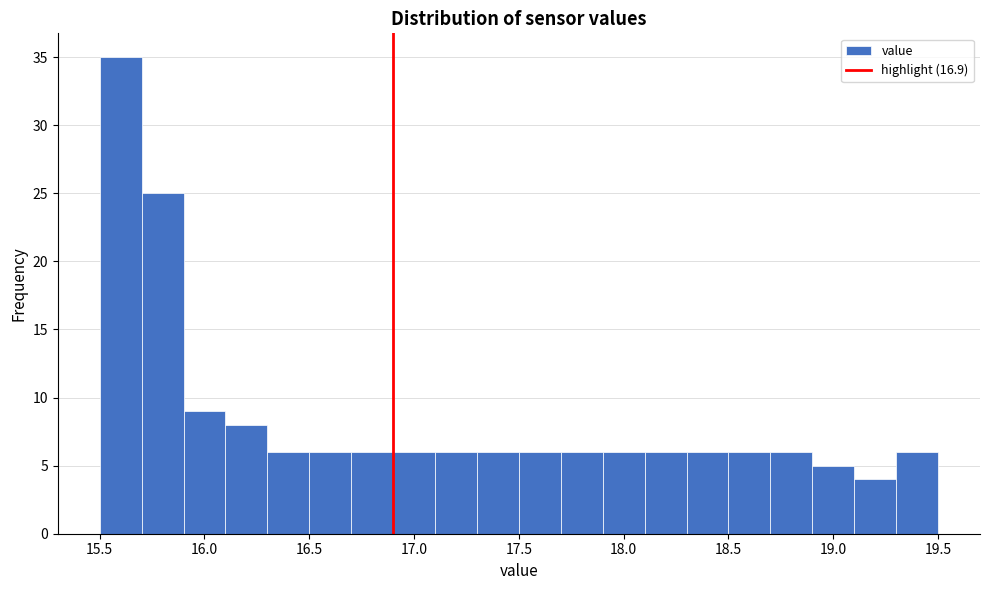

What is the height of the bar covering 19.3 to 19.5 on the x-axis? The values are not printed on the chart, so give them approximately, as read against the axis.

6